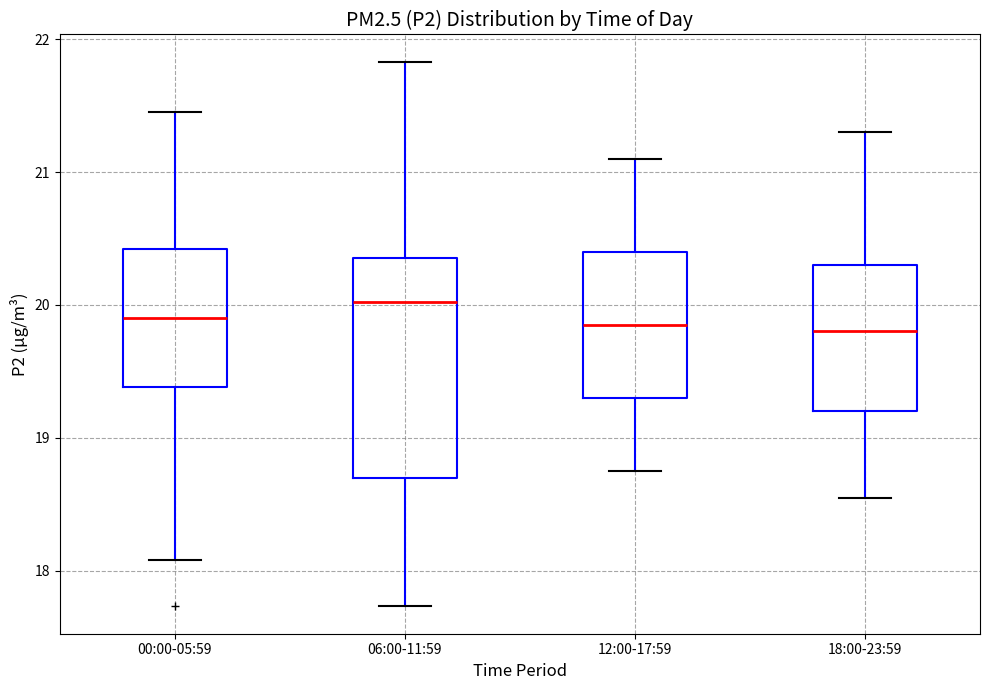

Reading left to right, read every box against the y-axis: the position of its median line, the range the box covers, and the ends of its whiskers. The values are not printed on the chart, so give them approximately, as read against the axis.

00:00-05:59: median 19.9, box 19.4 to 20.4, whiskers 18.1 to 21.5
06:00-11:59: median 20.0, box 18.7 to 20.4, whiskers 17.7 to 21.8
12:00-17:59: median 19.9, box 19.3 to 20.4, whiskers 18.8 to 21.1
18:00-23:59: median 19.8, box 19.2 to 20.3, whiskers 18.6 to 21.3